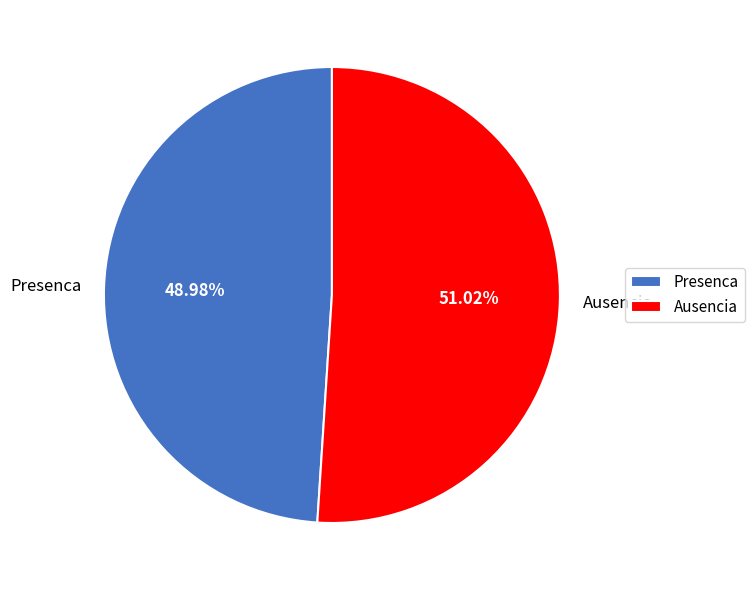

What percentage is the Ausencia slice, to the nearest percent?

51%